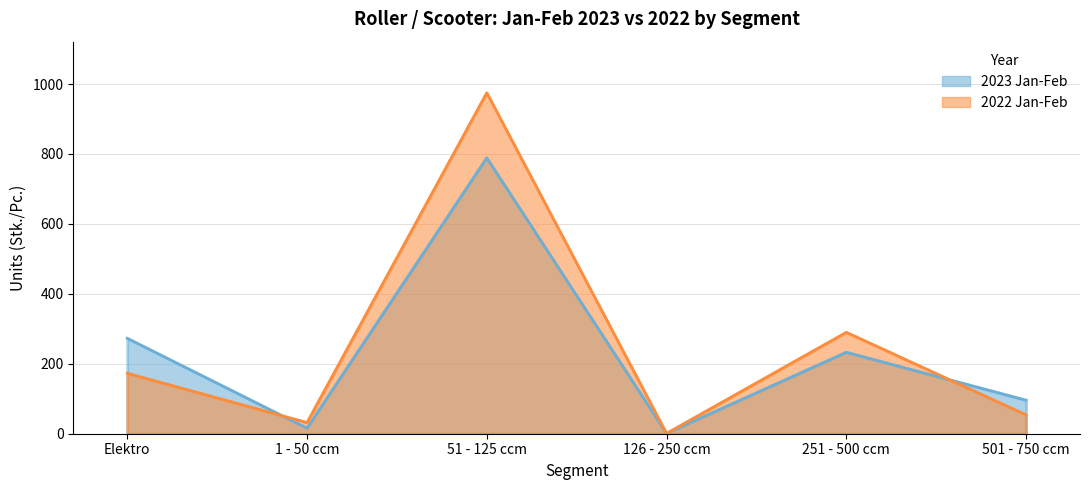

Is it true that 2022 Jan-Feb equals 290 at 251 - 500 ccm?

True